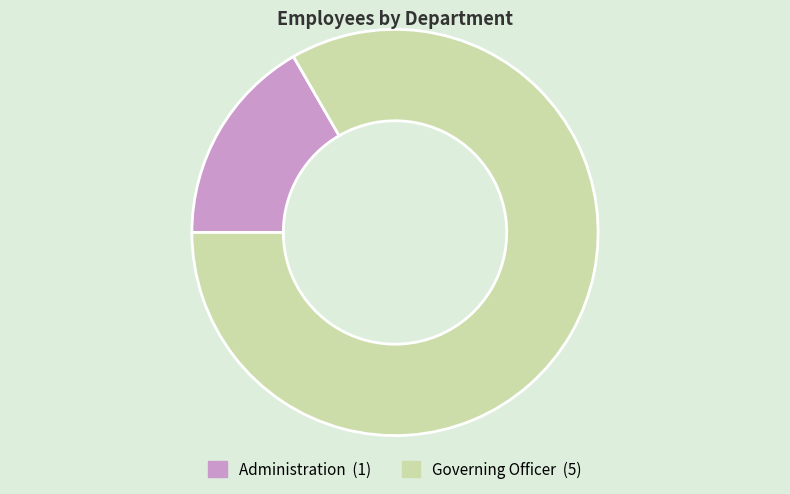

The Governing Officer slice represents 89% of the pie. True or false?

False